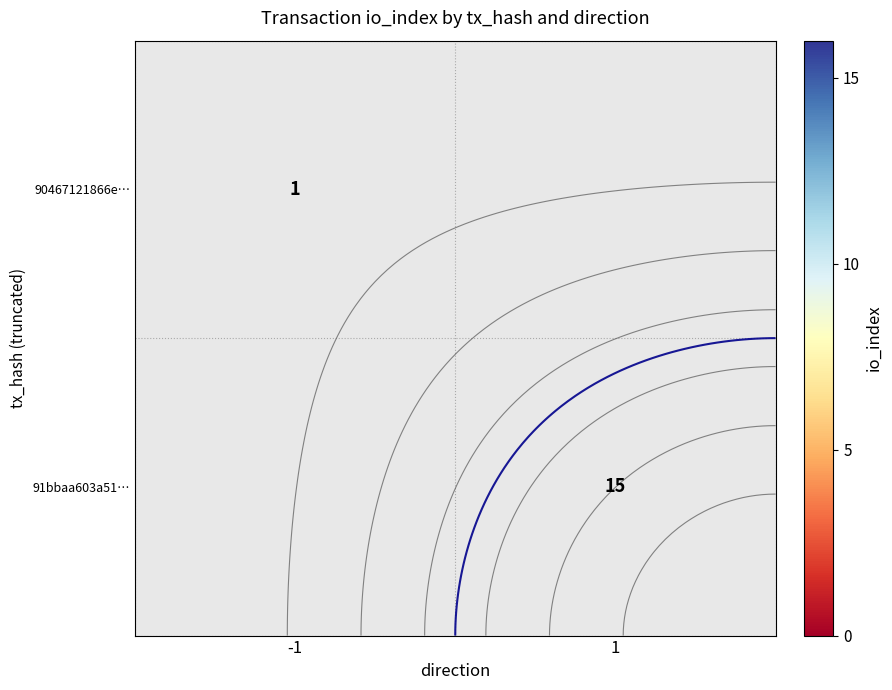

Where is 90467121866e… nearest to the value 1?

-1